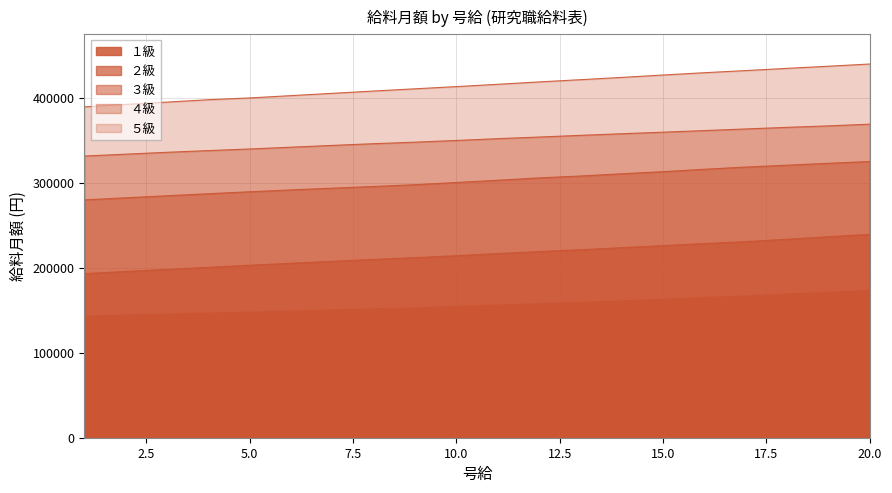

List the series in order of their peak value, lowest first.

１級, ２級, ３級, ４級, ５級